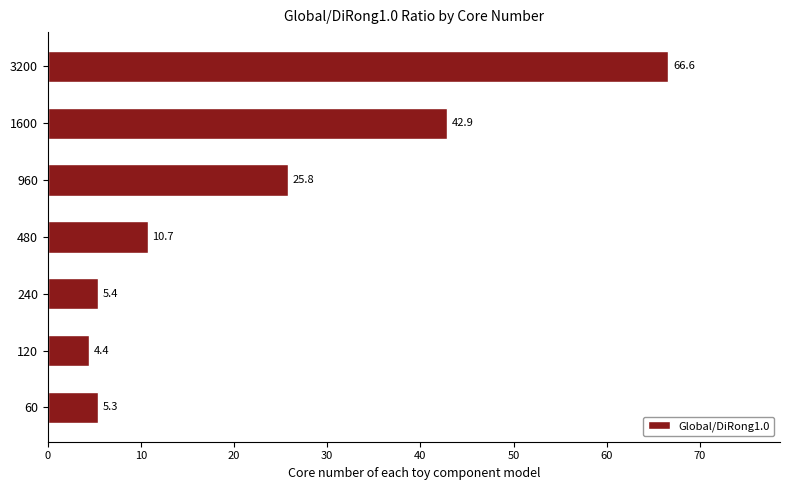

True or false: the data shows 4.4 at 120.

True